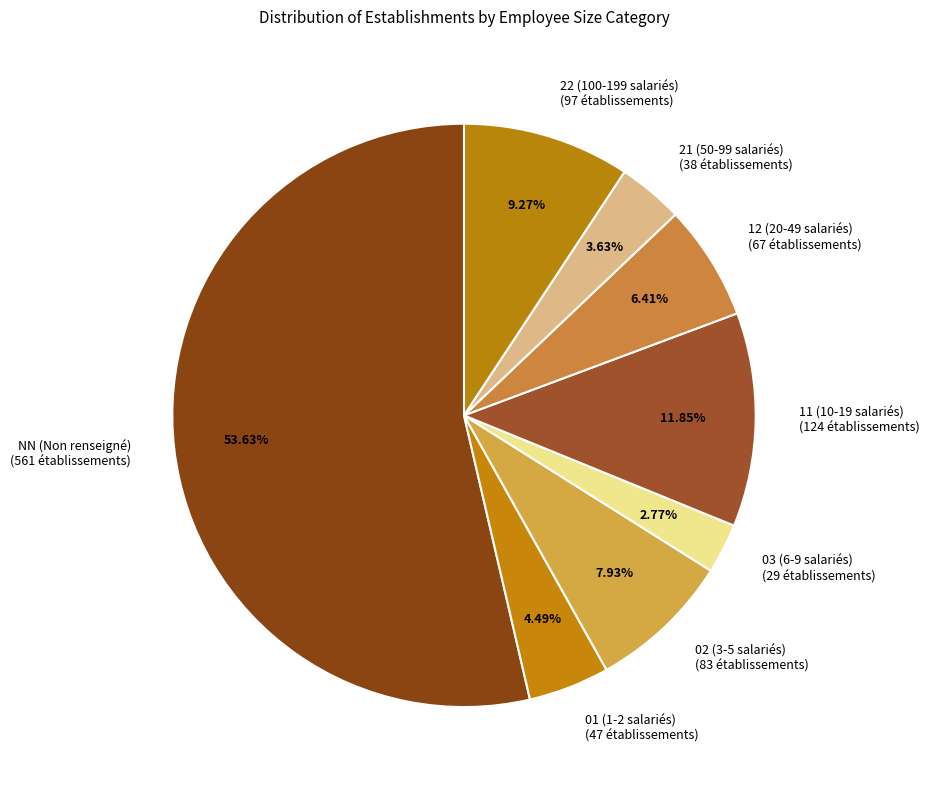

What is the smallest slice in the pie chart?

03